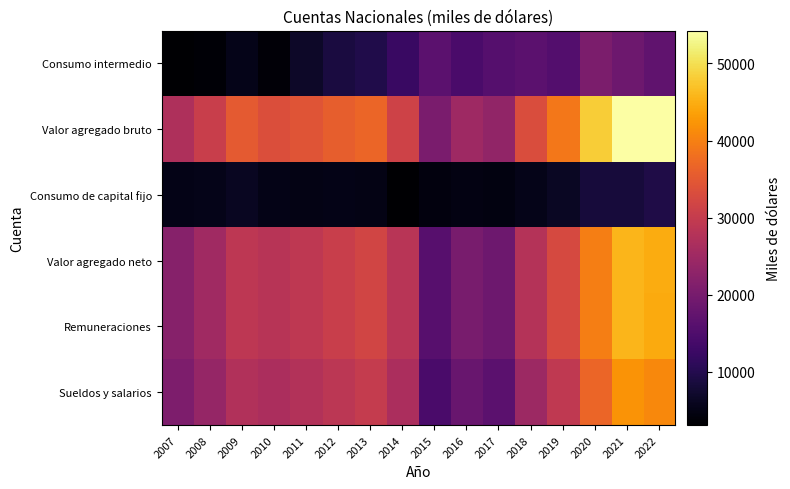

Rank the series by their maximum value, from highest to lowest.

Valor agregado bruto, Valor agregado neto, Remuneraciones, Sueldos y salarios, Consumo intermedio, Consumo de capital fijo